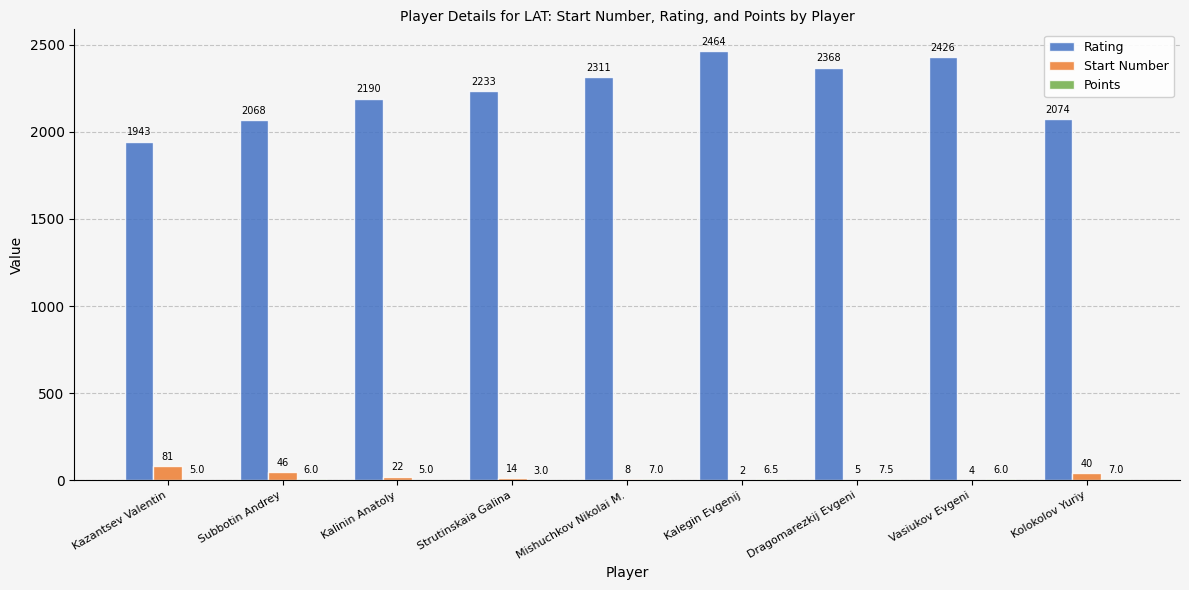

At which label does Start Number first exceed 14?

Kazantsev Valentin